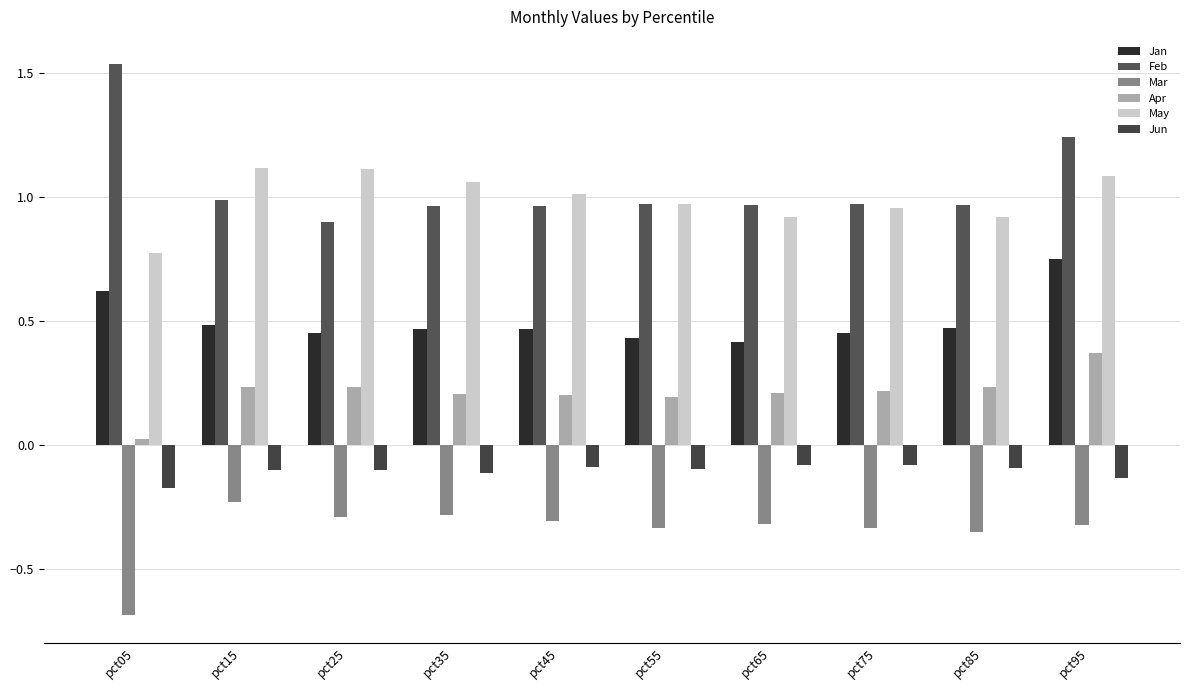

Rank the series at pct15 from lowest to highest value.

Mar, Jun, Apr, Jan, Feb, May